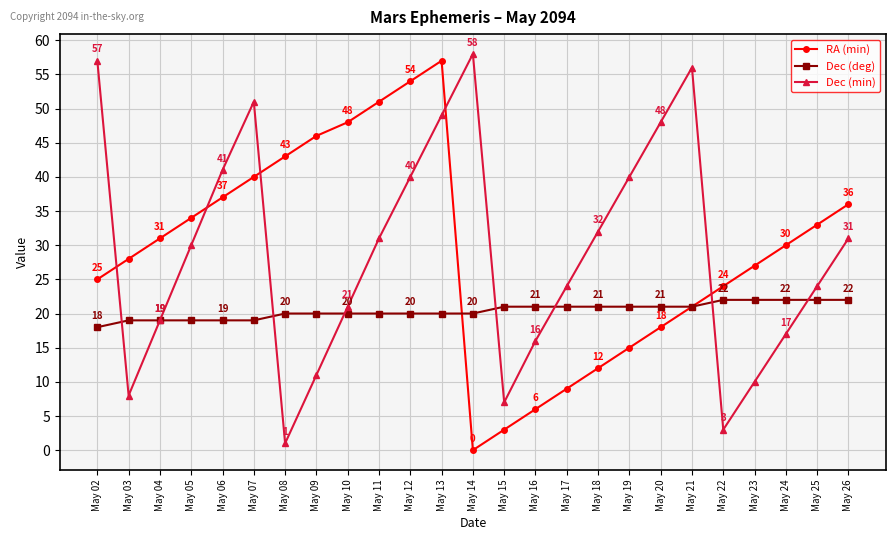

What is the sum of the Dec (deg) values at May 24 and May 23?

44